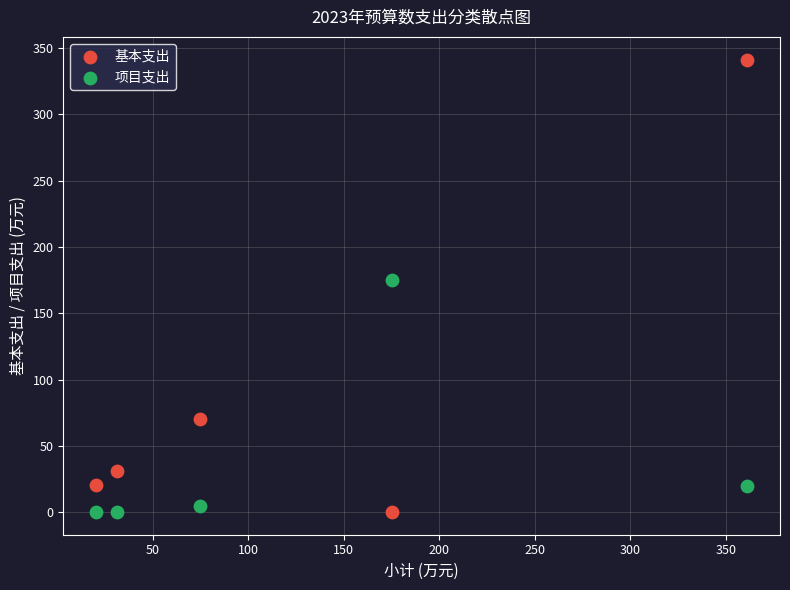

What is the X range (max minus min) for the scatter plot?

341.0